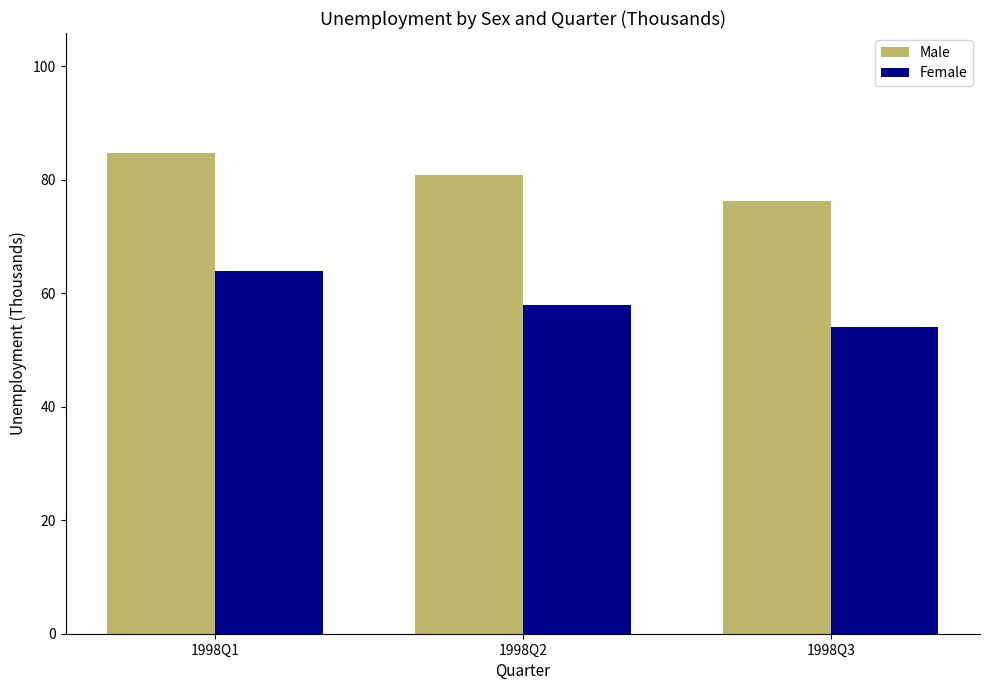

True or false: Male has a value of 32.2 at 1998Q1.

False